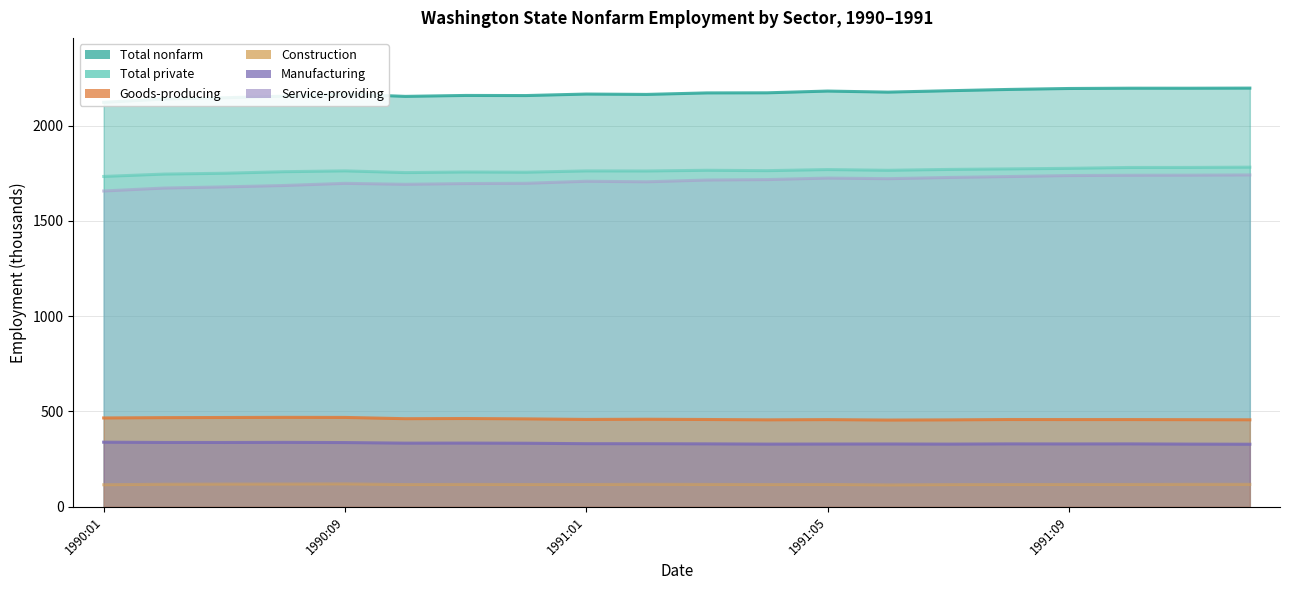

Where does the Construction series first go above 116?

1990:04